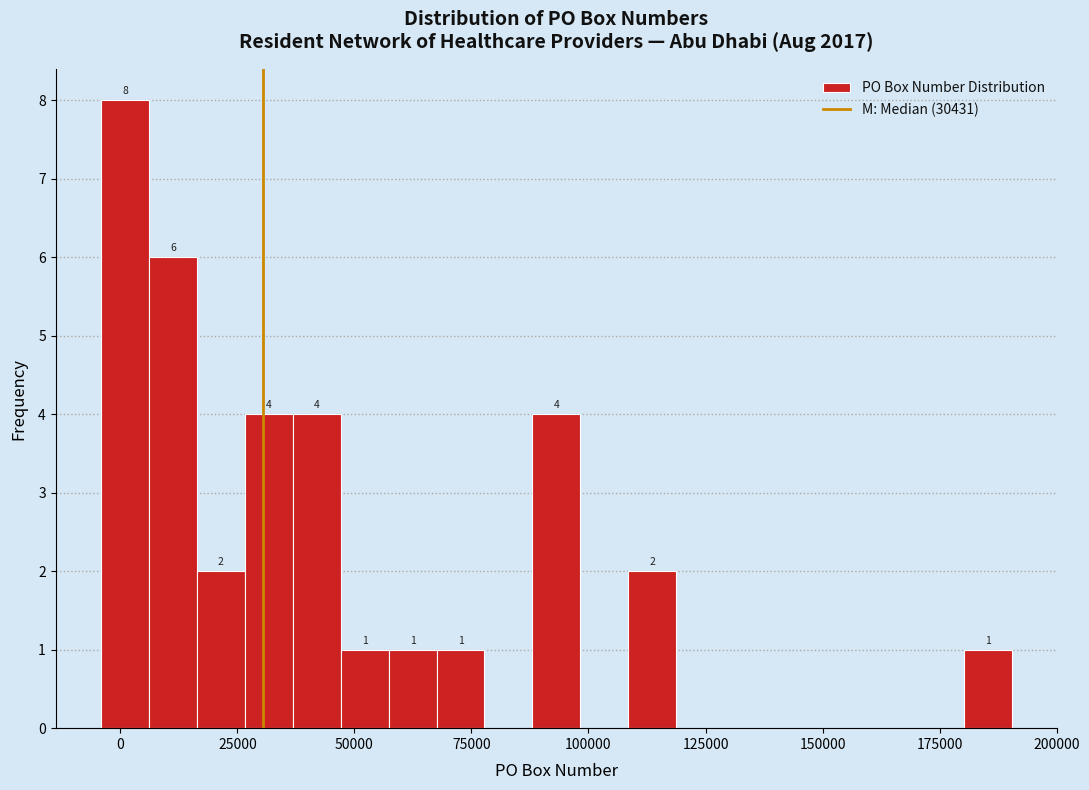

Read against the x-axis, roughly where is the centre of the tallest bar?

0